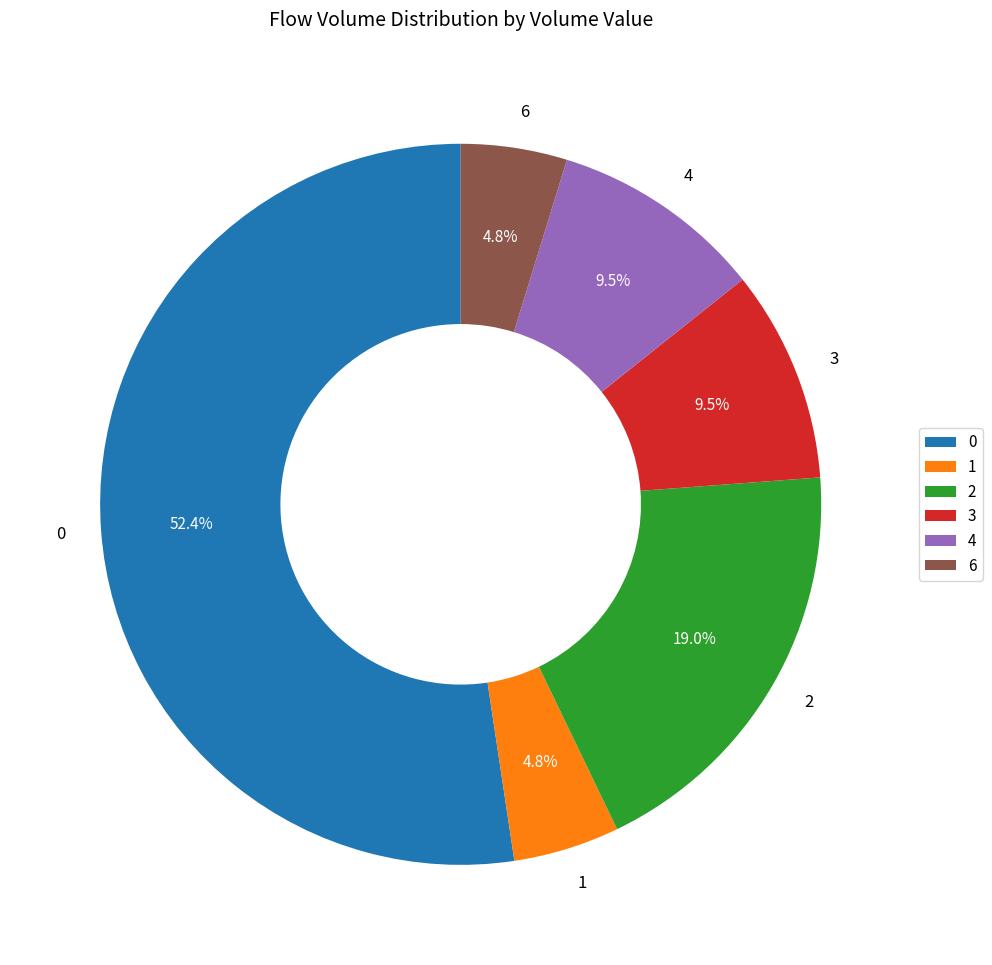

What is the ratio of the value at 4 to the value at 2?

0.5